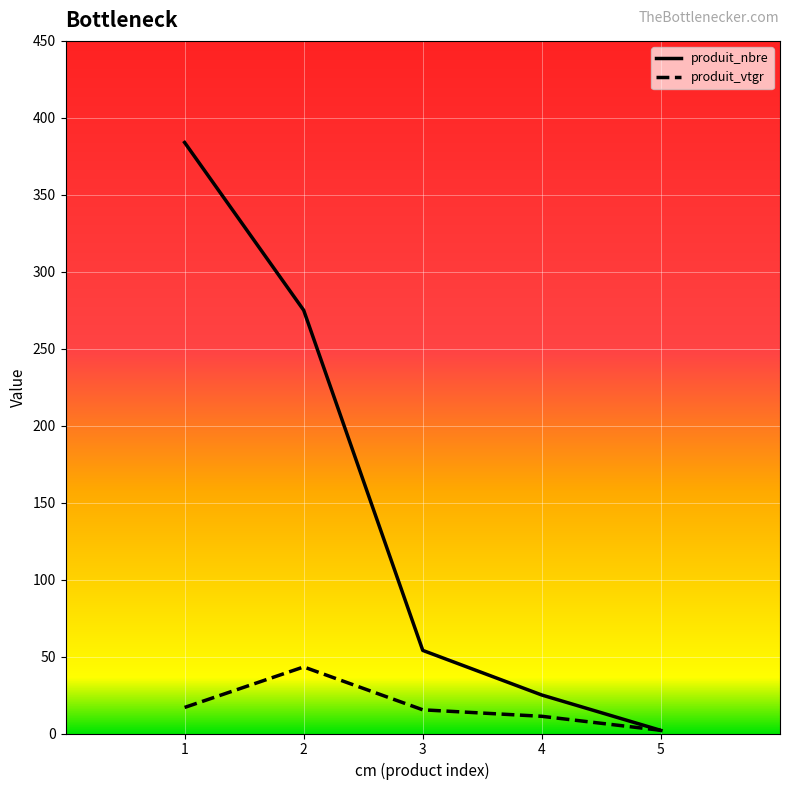

How many intersections are there between produit_vtgr and produit_nbre?

1